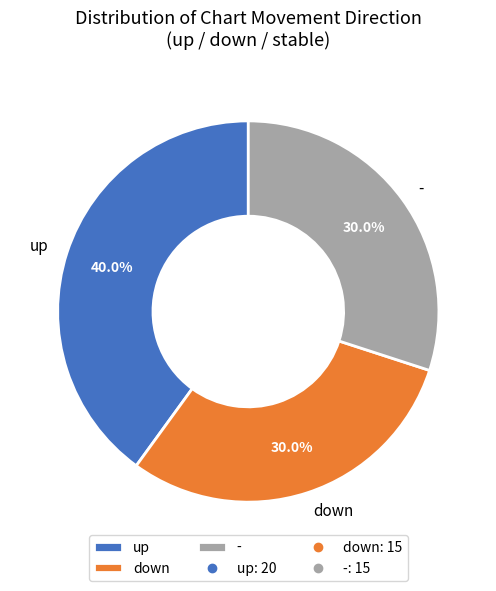

How much of the chart is everything except up?

60.0%